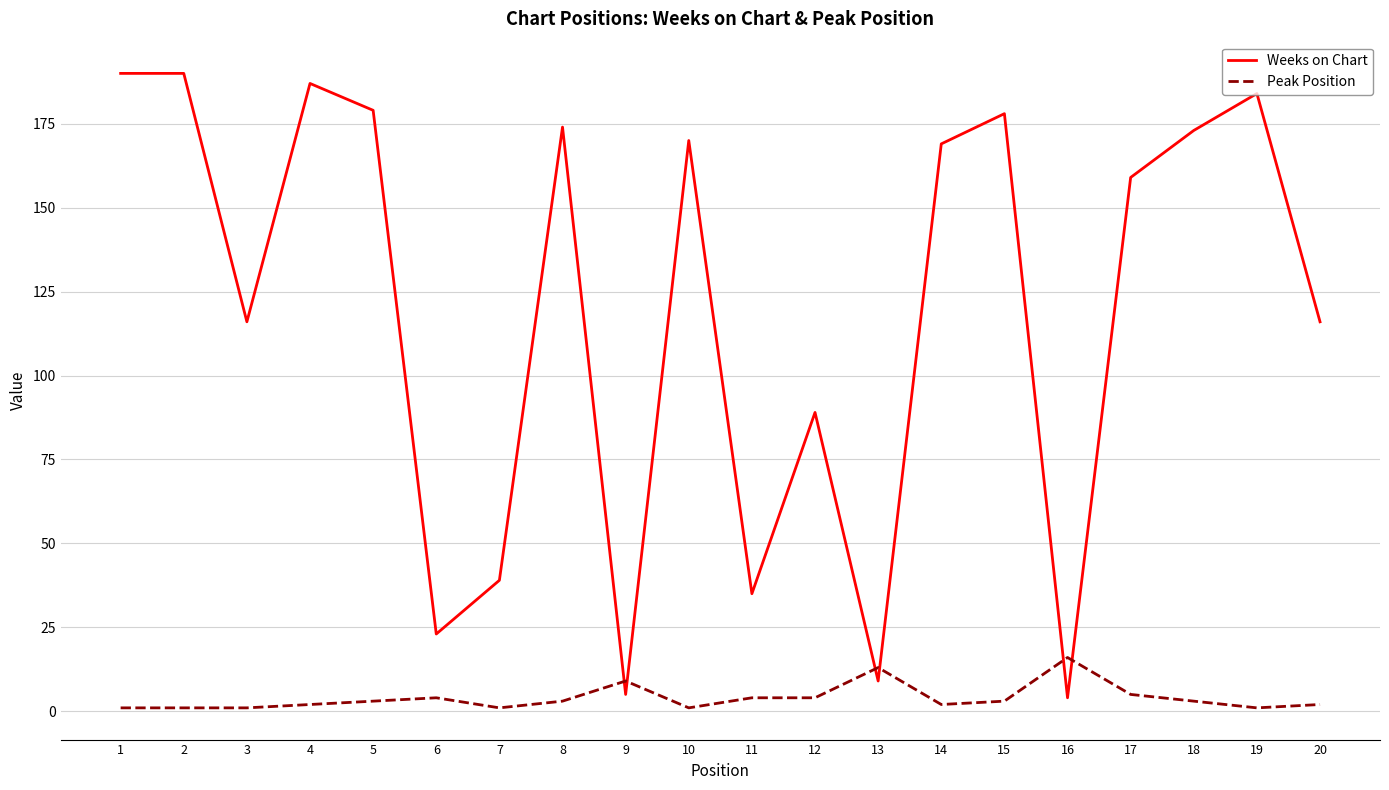

What are all the series names shown in the legend?

Weeks on Chart, Peak Position